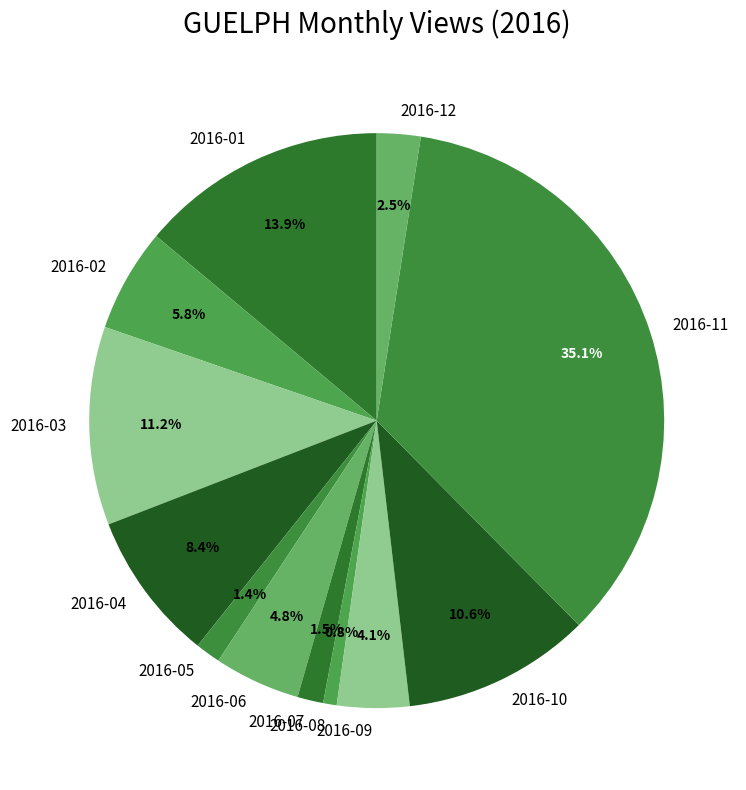

To the nearest percent, what percentage of the pie is 2016-08?

1%